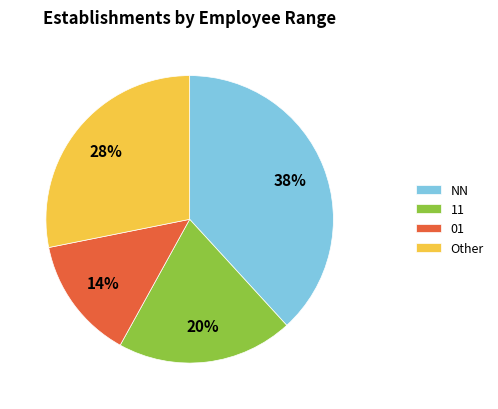

What percentage is the 11 slice, to the nearest percent?

20%